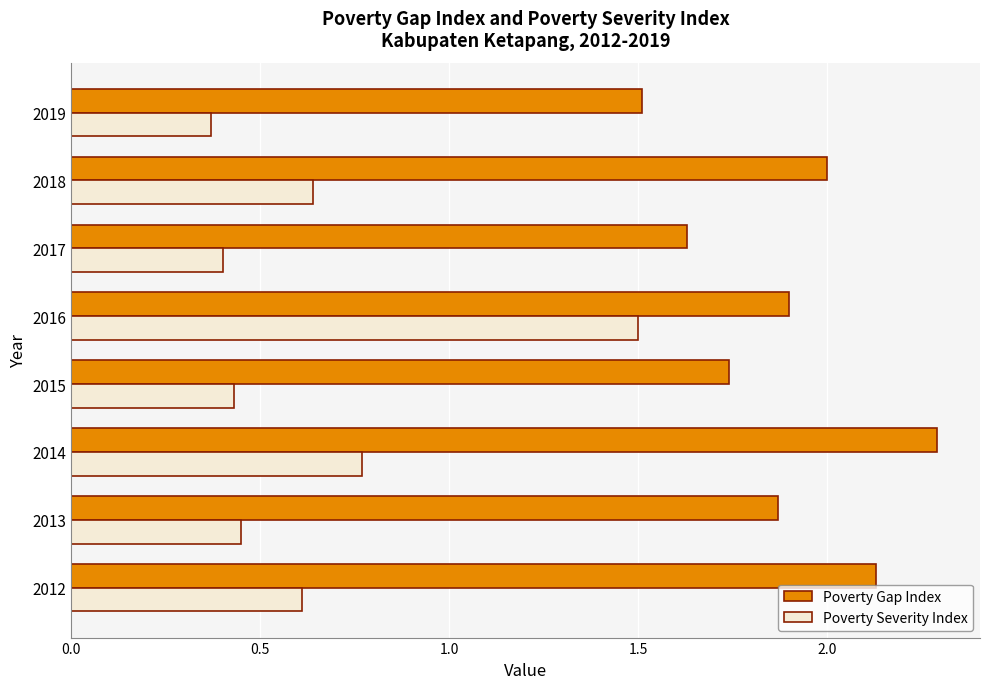

At how many categories does at least one series exceed 1?

8